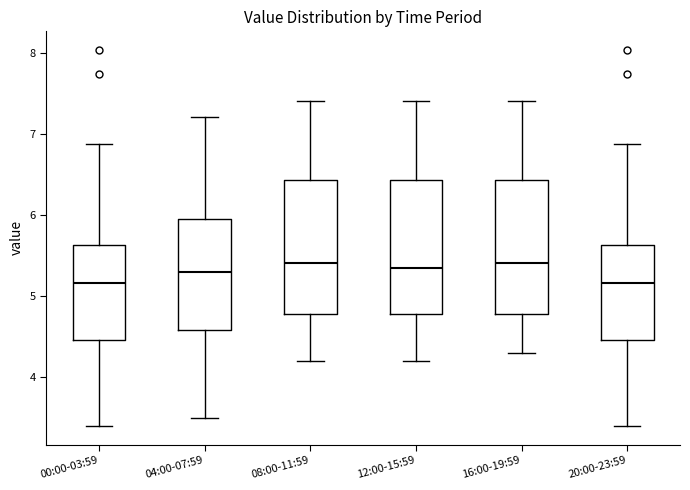

Reading left to right, transcribe this box plot: for each box, give where its median line is, the range the box spans, and where its two whiskers end, as read against the y-axis. The values are not printed on the chart, so give them approximately, as read against the axis.

00:00-03:59: median 5.2, box 4.5 to 5.6, whiskers 3.4 to 6.9
04:00-07:59: median 5.3, box 4.6 to 6.0, whiskers 3.5 to 7.2
08:00-11:59: median 5.4, box 4.8 to 6.4, whiskers 4.2 to 7.4
12:00-15:59: median 5.4, box 4.8 to 6.4, whiskers 4.2 to 7.4
16:00-19:59: median 5.4, box 4.8 to 6.4, whiskers 4.3 to 7.4
20:00-23:59: median 5.2, box 4.5 to 5.6, whiskers 3.4 to 6.9